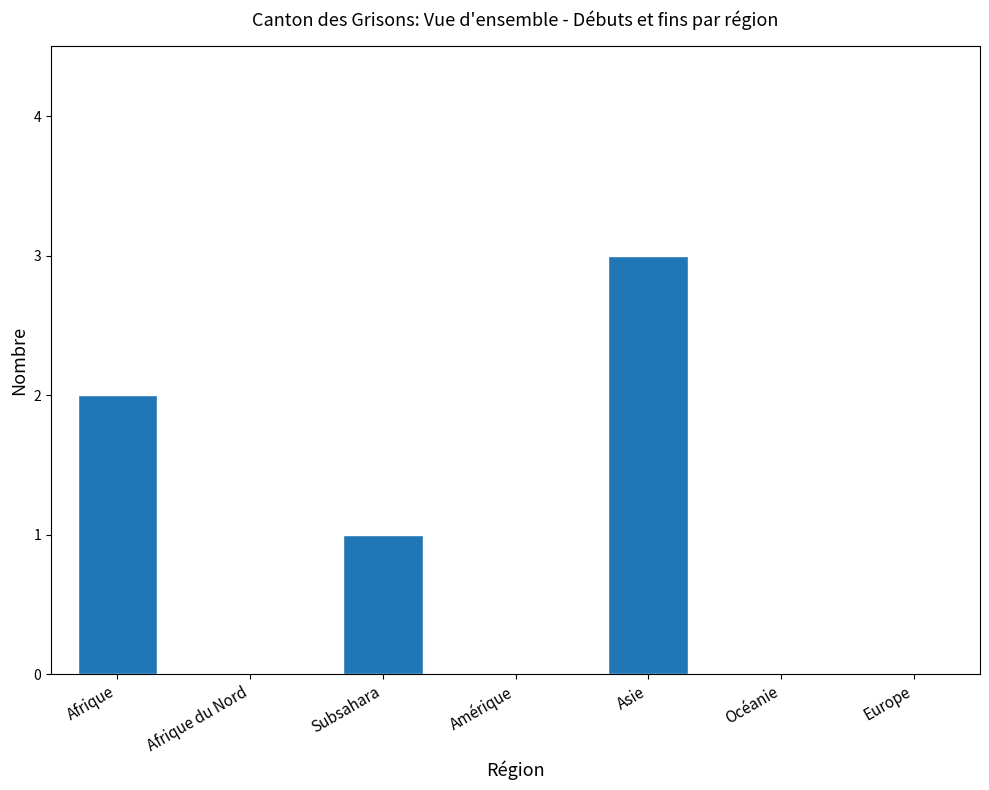

What is the sum of all values?

6